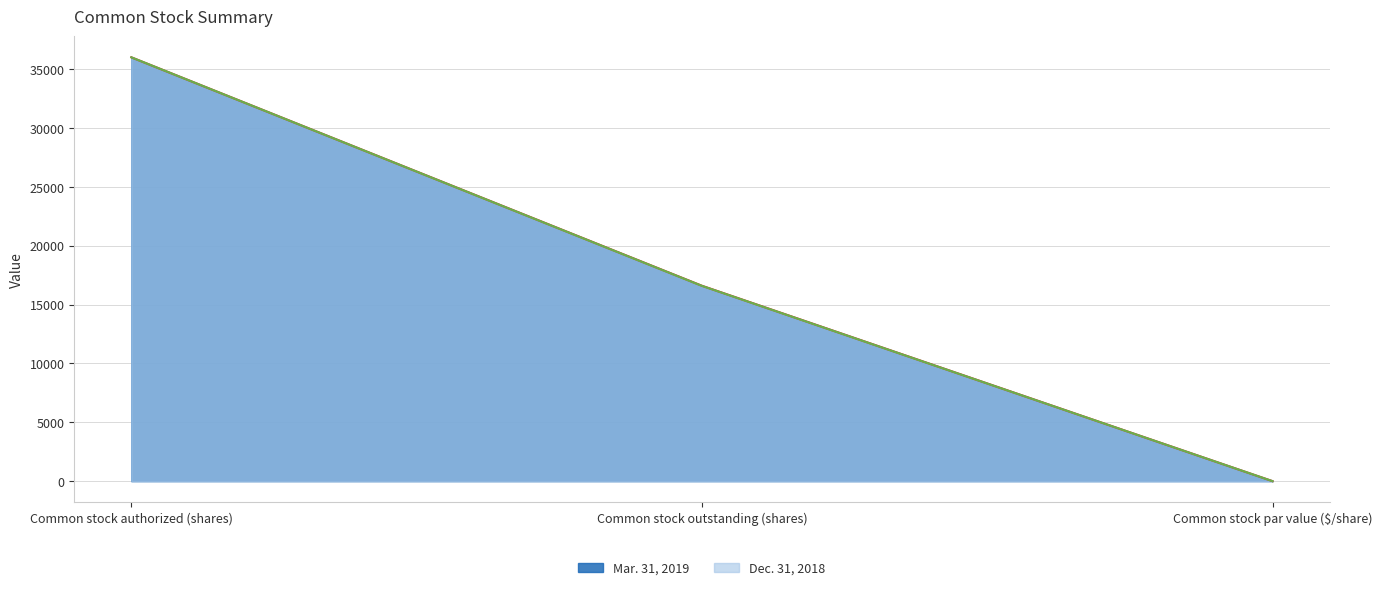

At how many categories does at least one series exceed 3778?

2